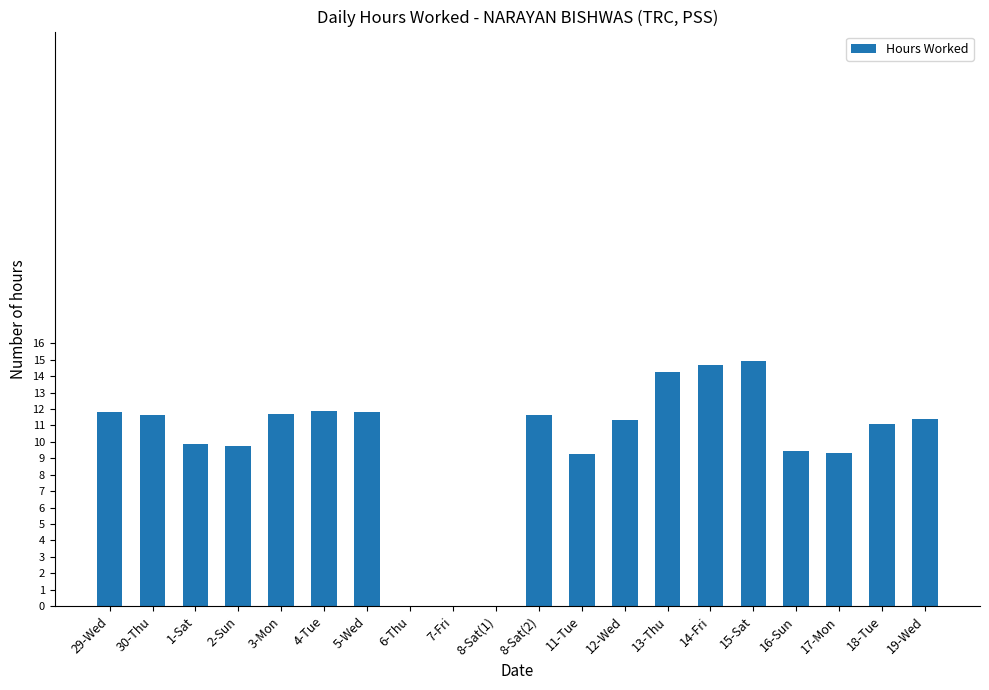

What is the approximate value at 15-Sat?

14.9